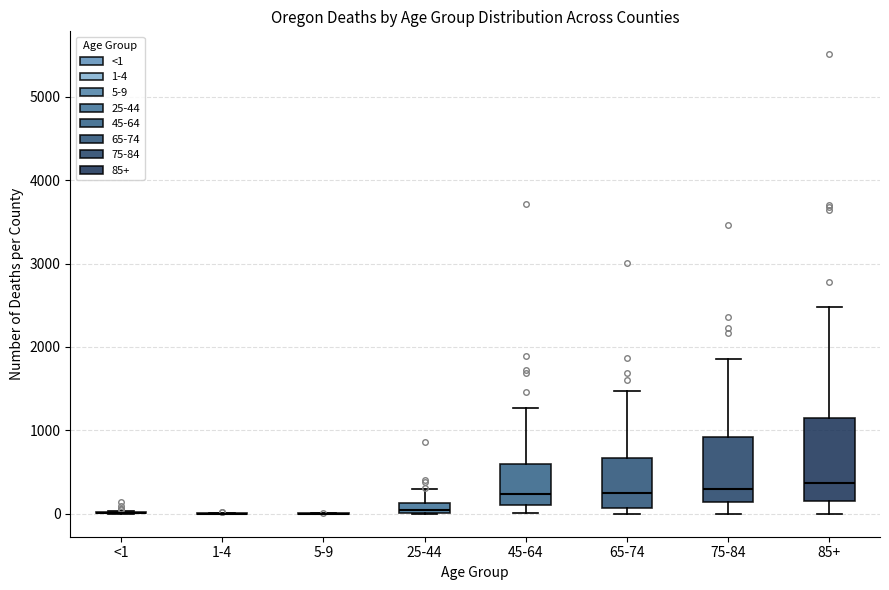

Comparing the boxes themselves (not the whiskers), which one is the tallest?

85+